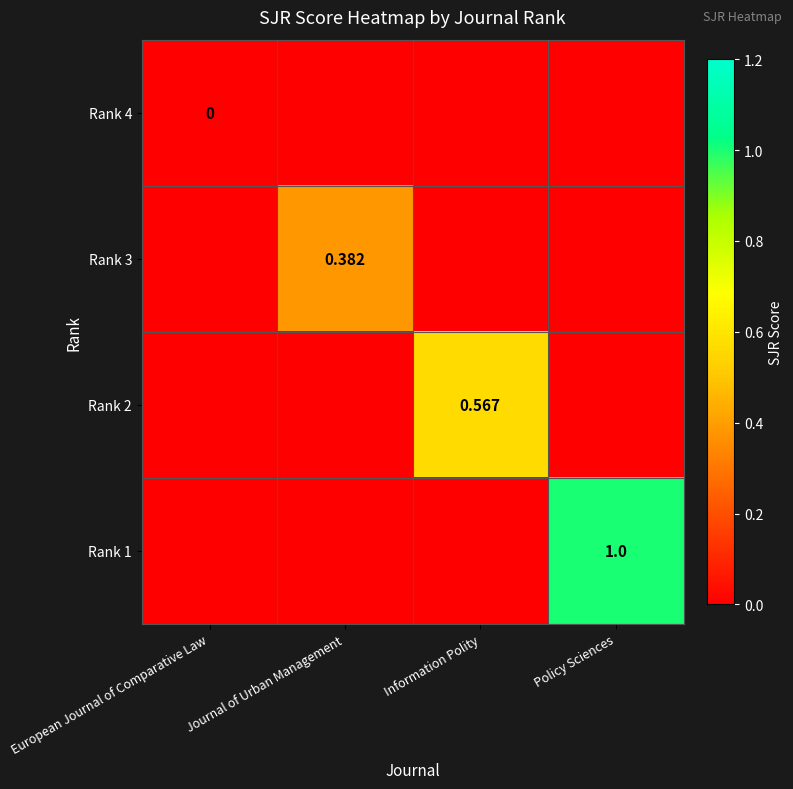

Is it true that Rank 1 equals 0.0 at Journal of Urban Management?

True